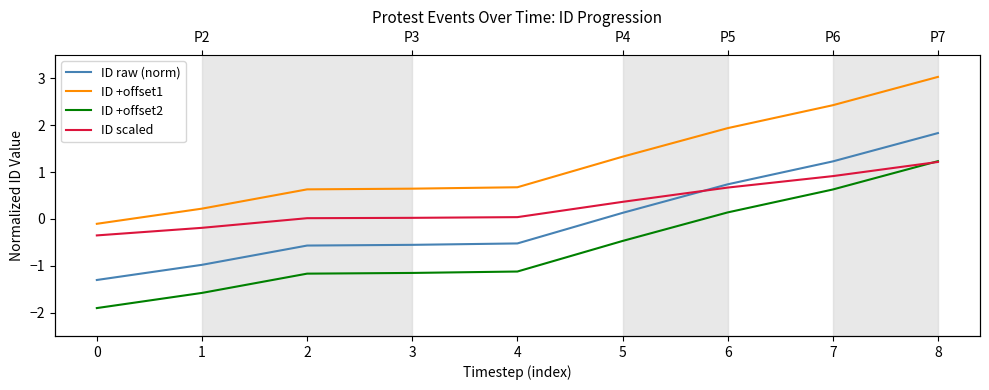

Reading right to left, transcribe all the data shown in this chart.

ID raw (norm): 1.8	1.2	0.7	0.1	-0.5	-0.6	-0.6	-1.0	-1.3
ID +offset1: 3.0	2.4	1.9	1.3	0.7	0.6	0.6	0.2	-0.1
ID +offset2: 1.2	0.6	0.1	-0.5	-1.1	-1.2	-1.2	-1.6	-1.9
ID scaled: 1.2	0.9	0.7	0.4	0.0	0.0	0.0	-0.2	-0.4